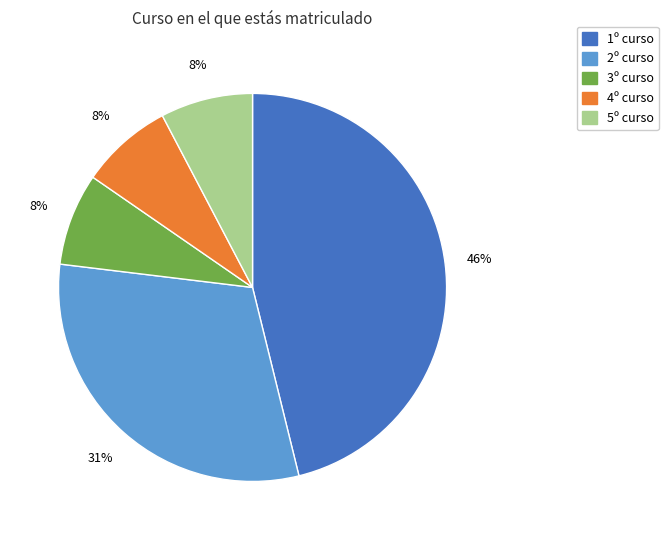

What is the ratio of the value at 4º curso to the value at 5º curso?

1.0